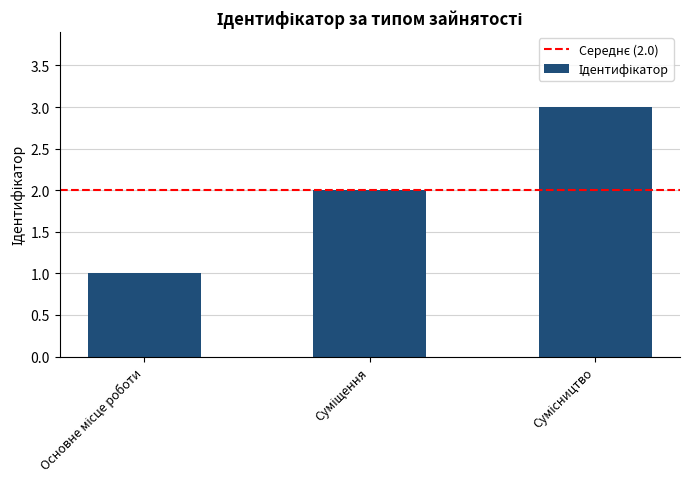

What is the greatest value displayed?

3